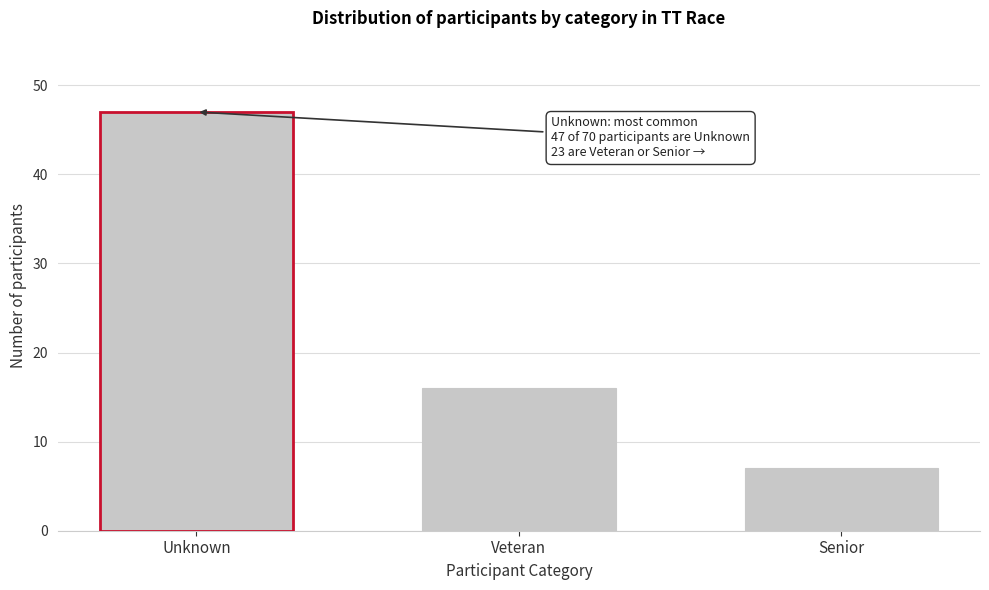

Reading left to right, what are all the values shown in this chart?

Unknown=47	Veteran=16	Senior=7